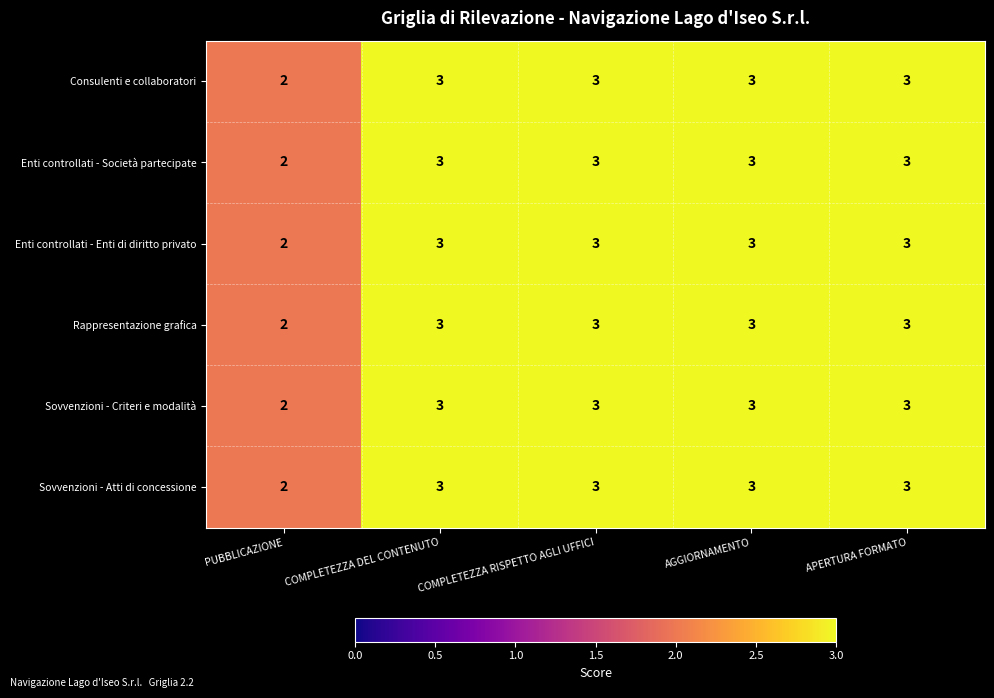

The value of Consulenti e collaboratori at PUBBLICAZIONE is 2. True or false?

True